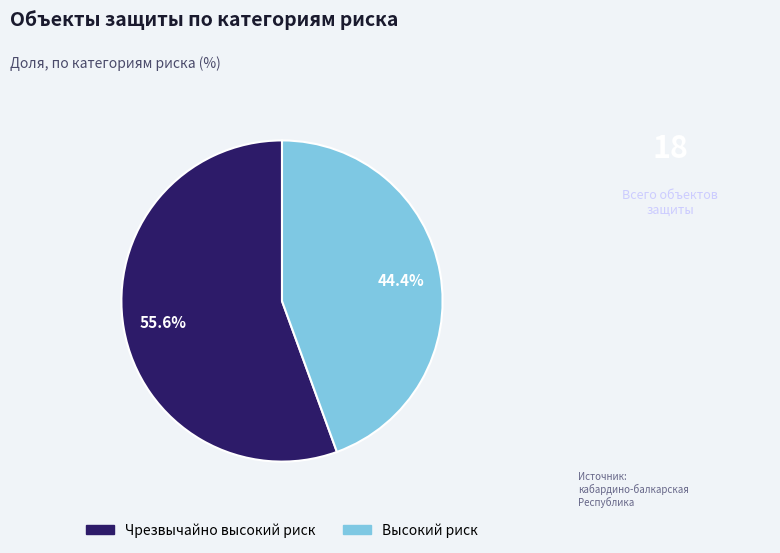

Count the number of slices in the pie.

2